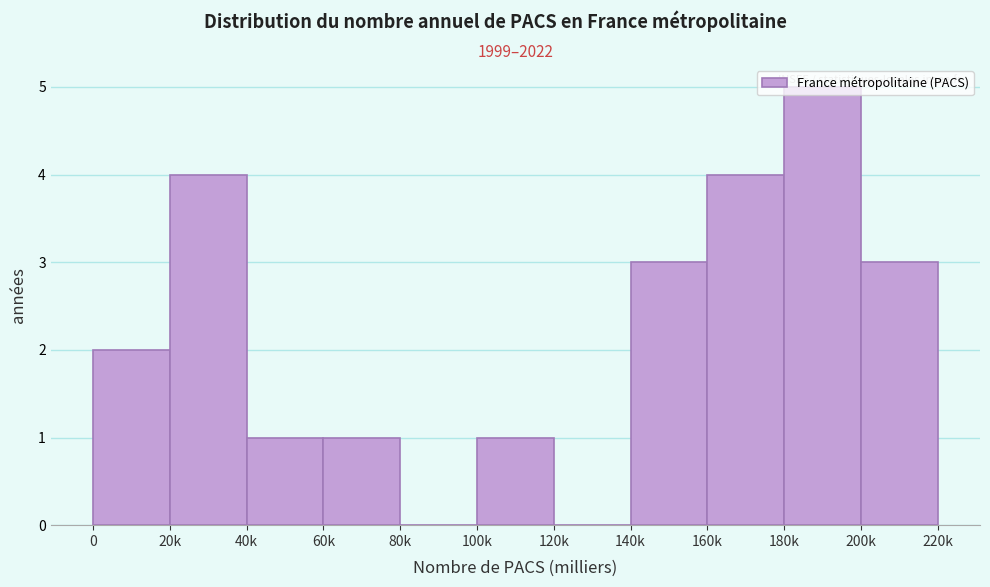

What is the change in value from 80k to 180k?

+5